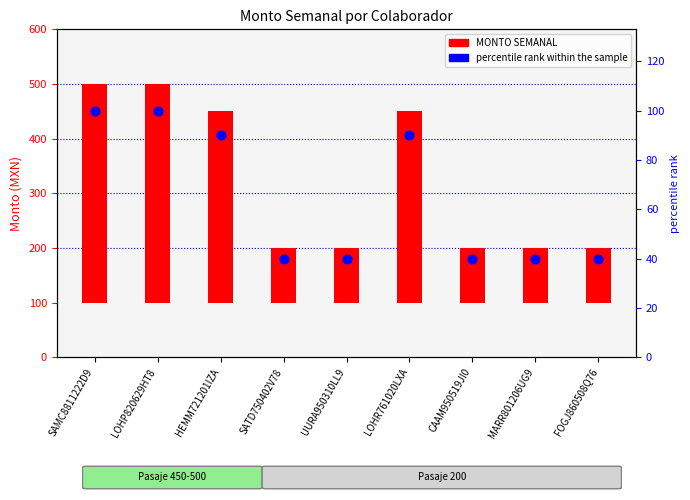

Which series has the widest spread of Y values?

MONTO SEMANAL